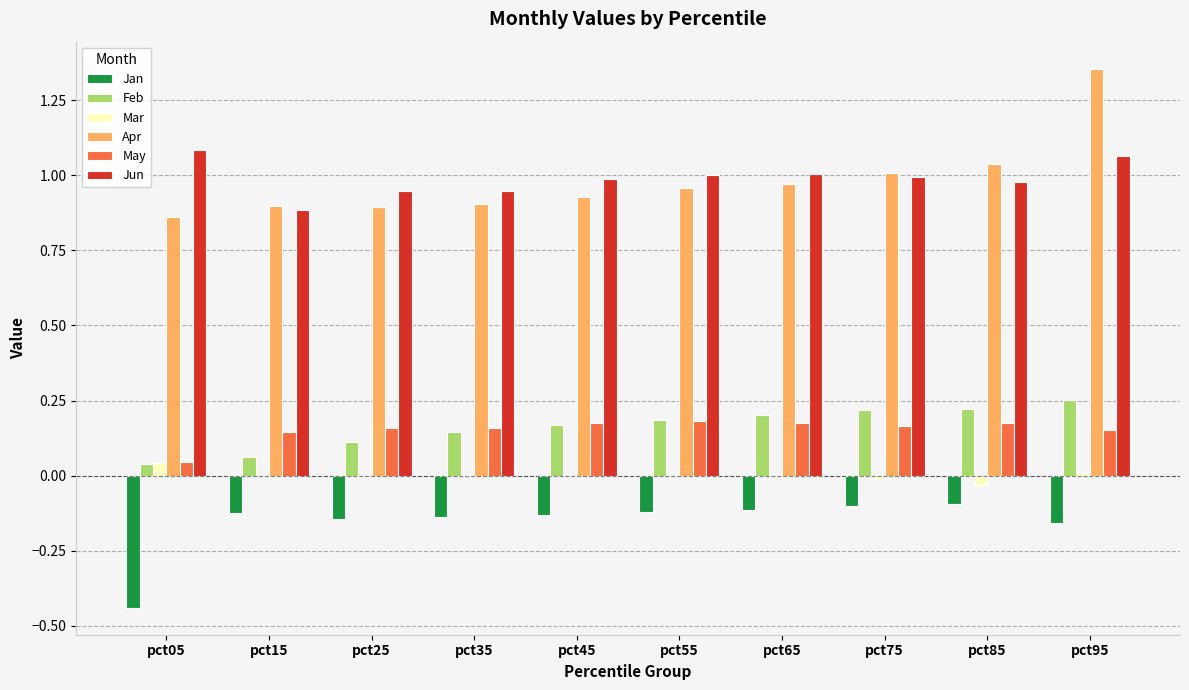

At which category does the chart reach its peak across all series?

pct95